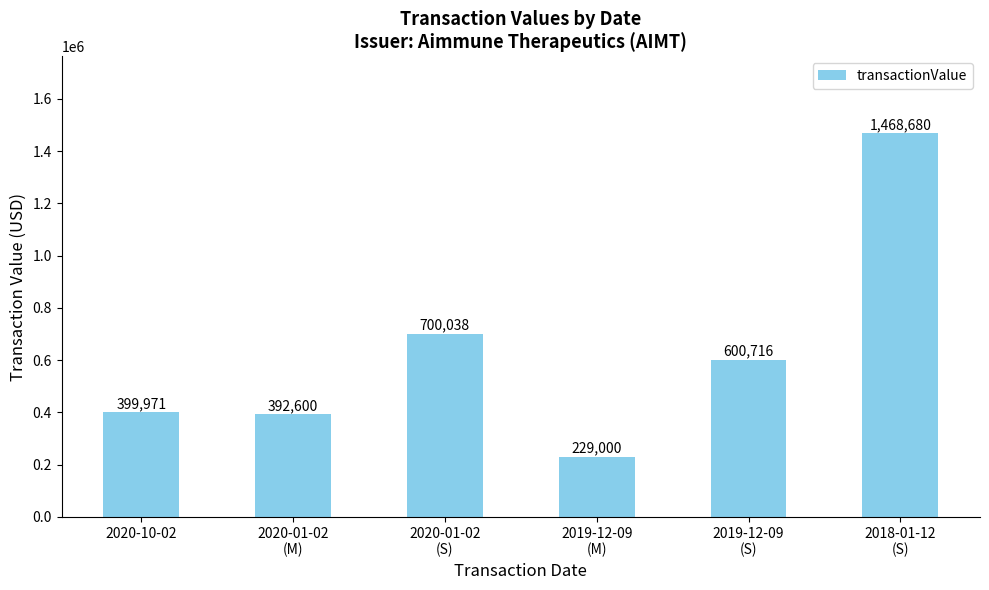

The chart shows a value of 261532 at 2020-10-02. True or false?

False